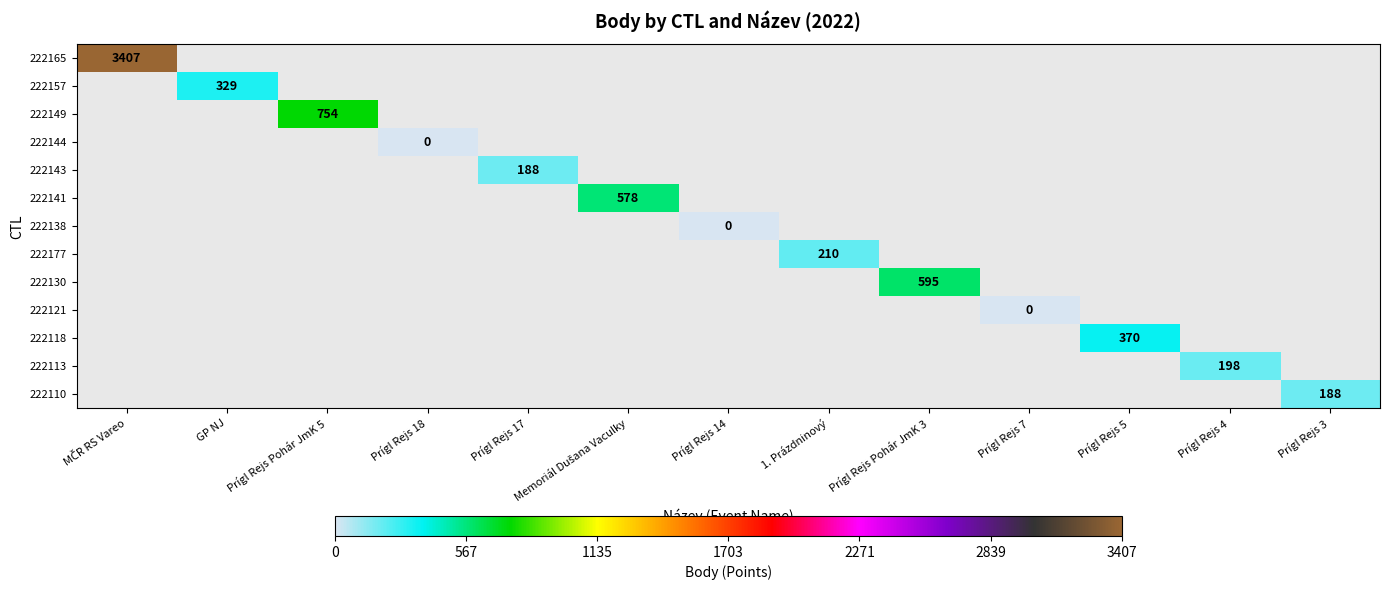

Which category has the lowest value across all series?

Prígl Rejs 18